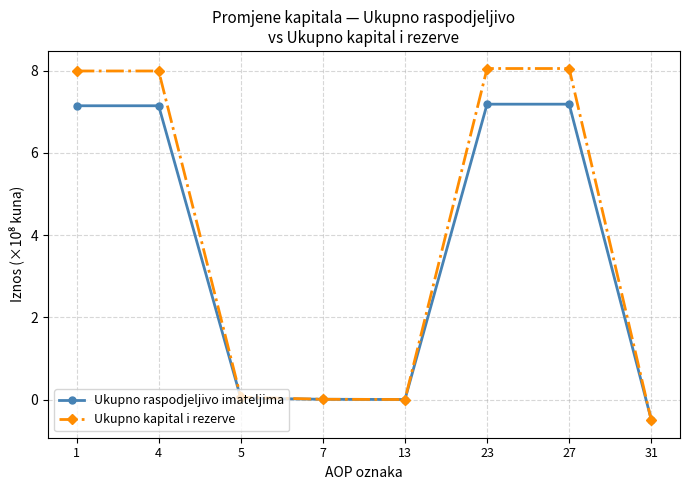

How many distinct data groups are displayed?

2